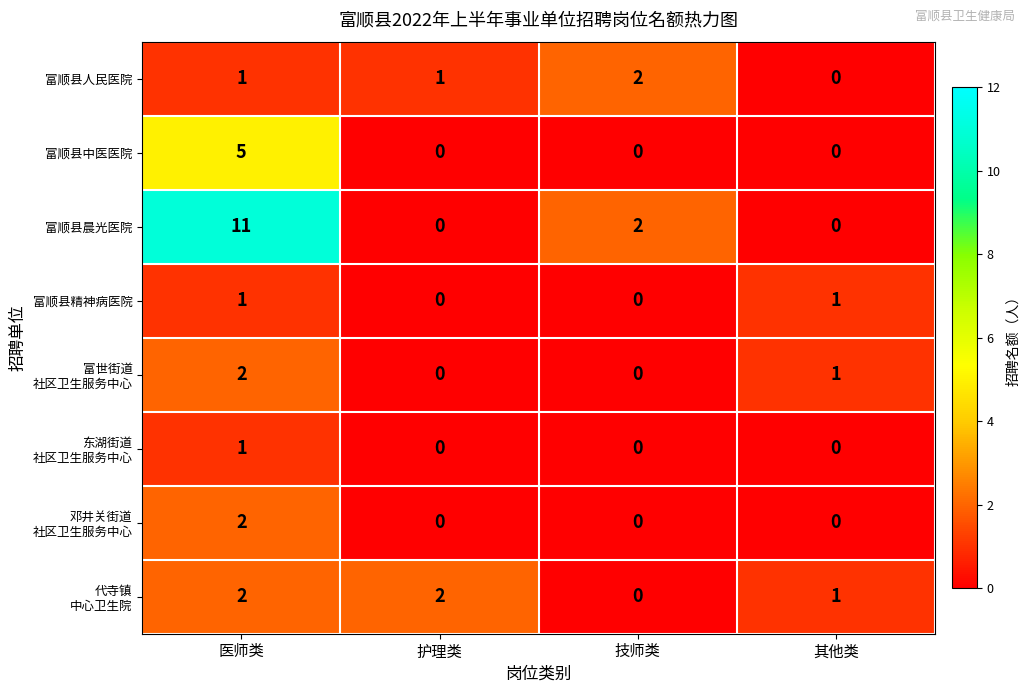

At how many categories does at least one series exceed 10?

1